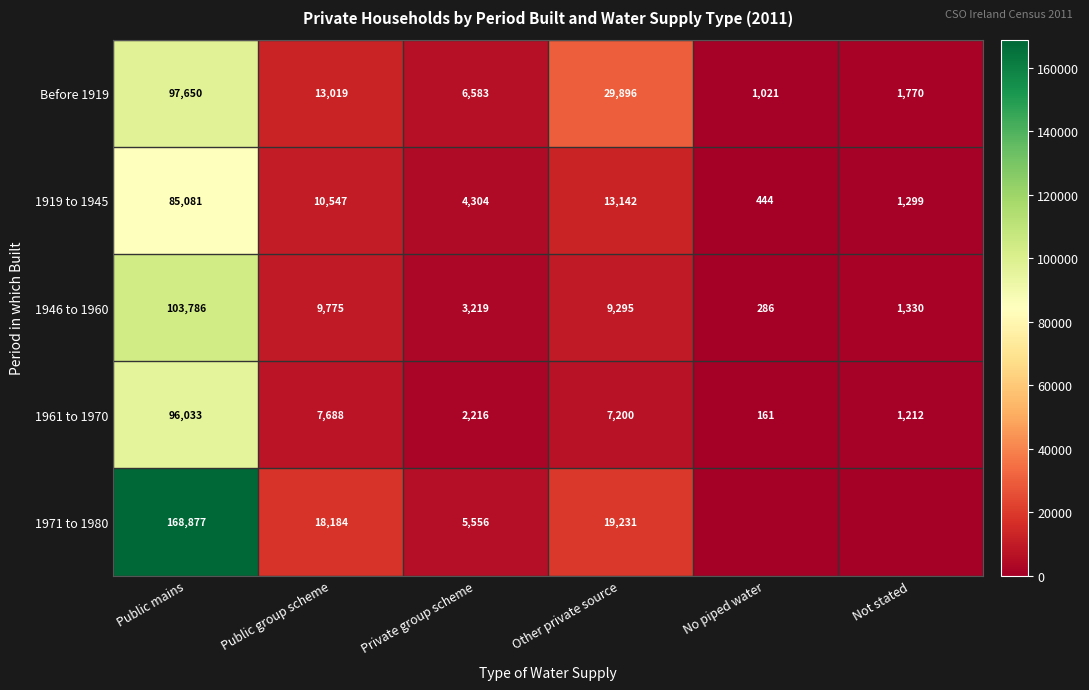

Which category has the highest value in the 1919 to 1945 series?

Public mains